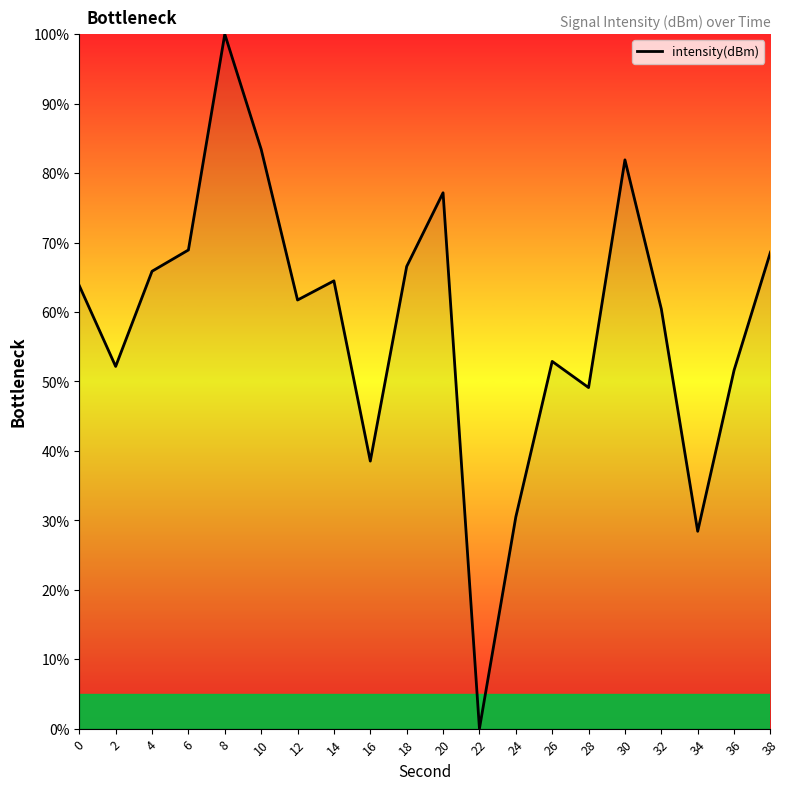

Approximately how many times larger is the value at 2 compared to 34?

1.8